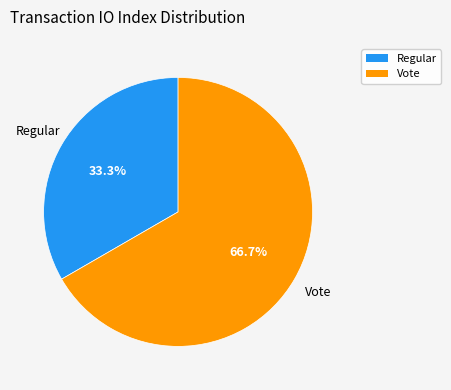

Is it true that Vote is 74% of the pie?

False